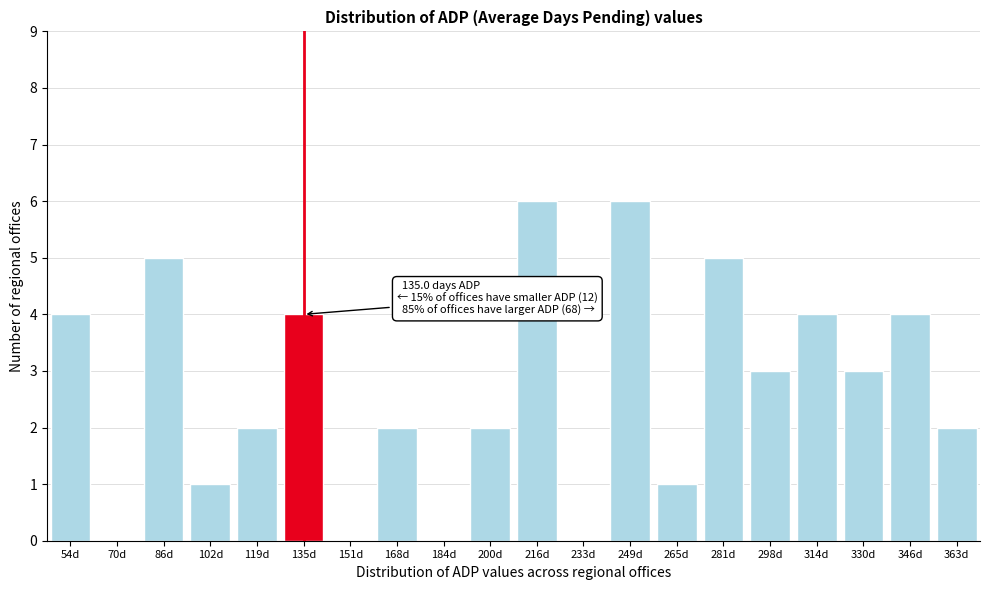

Reading left to right, list all the values displayed in this chart.

54d=4	70d=0	86d=5	102d=1	119d=2	135d=4	151d=0	168d=2	184d=0	200d=2	216d=6	233d=0	249d=6	265d=1	281d=5	298d=3	314d=4	330d=3	346d=4	363d=2